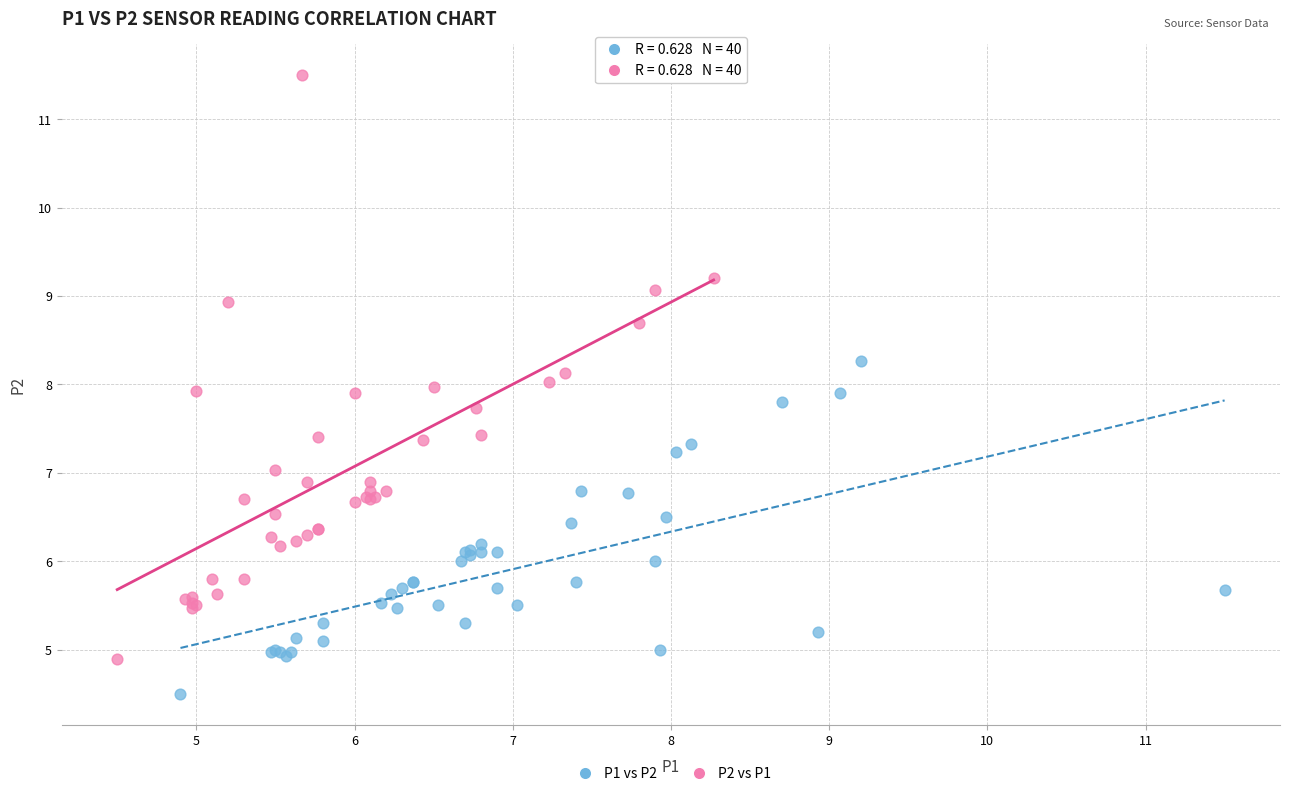

Which series reaches the minimum Y coordinate?

P1 vs P2